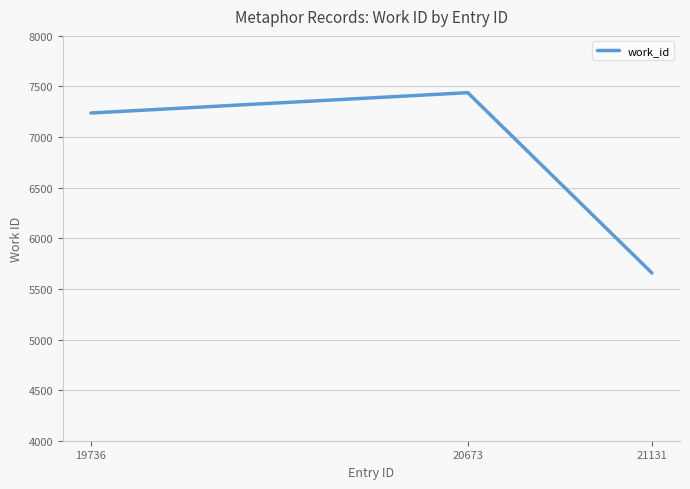

Is it true that the value at 19736 is 7238?

True